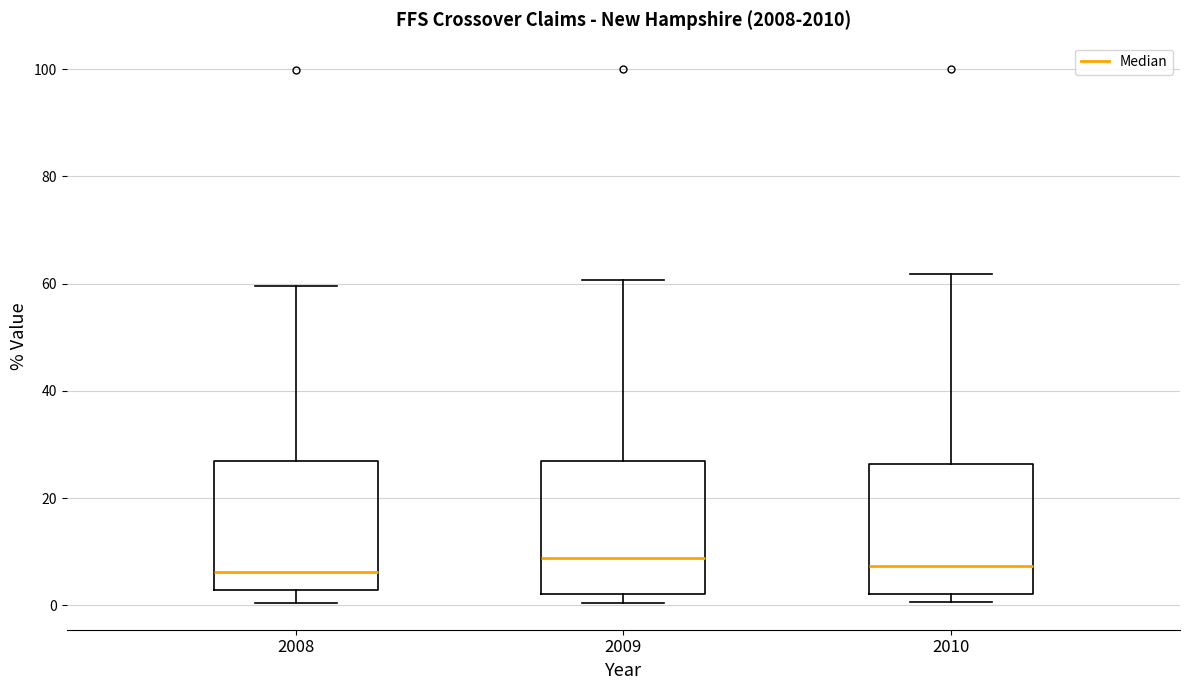

Reading left to right, transcribe this box plot: for each box, give where its median line is, the range the box spans, and where its two whiskers end, as read against the y-axis. The values are not printed on the chart, so give them approximately, as read against the axis.

2008: median 6, box 2 to 26, whiskers 0 to 60
2009: median 8, box 2 to 26, whiskers 0 to 60
2010: median 8, box 2 to 26, whiskers 0 to 62